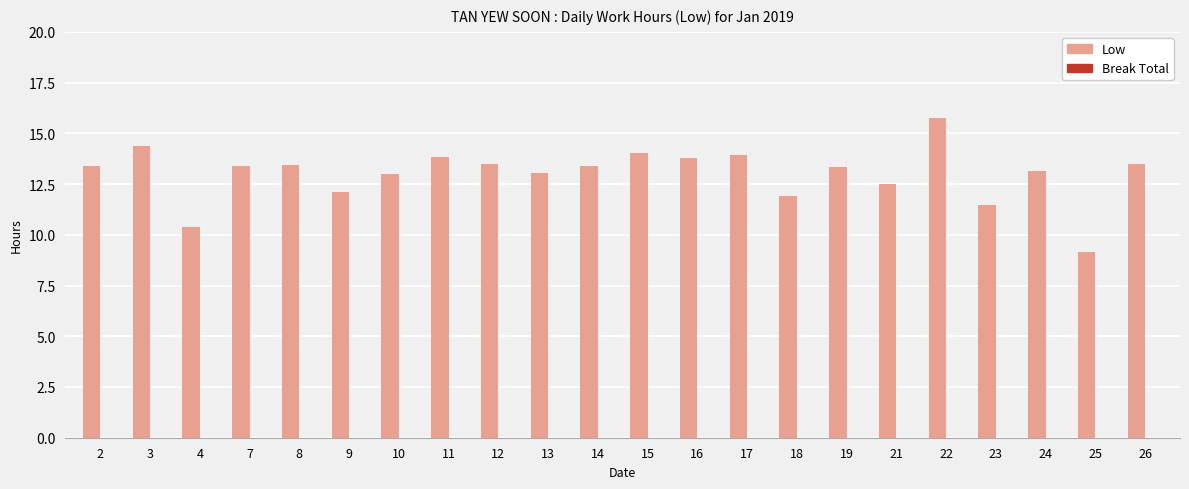

True or false: the data shows 4.6 at 19.

False